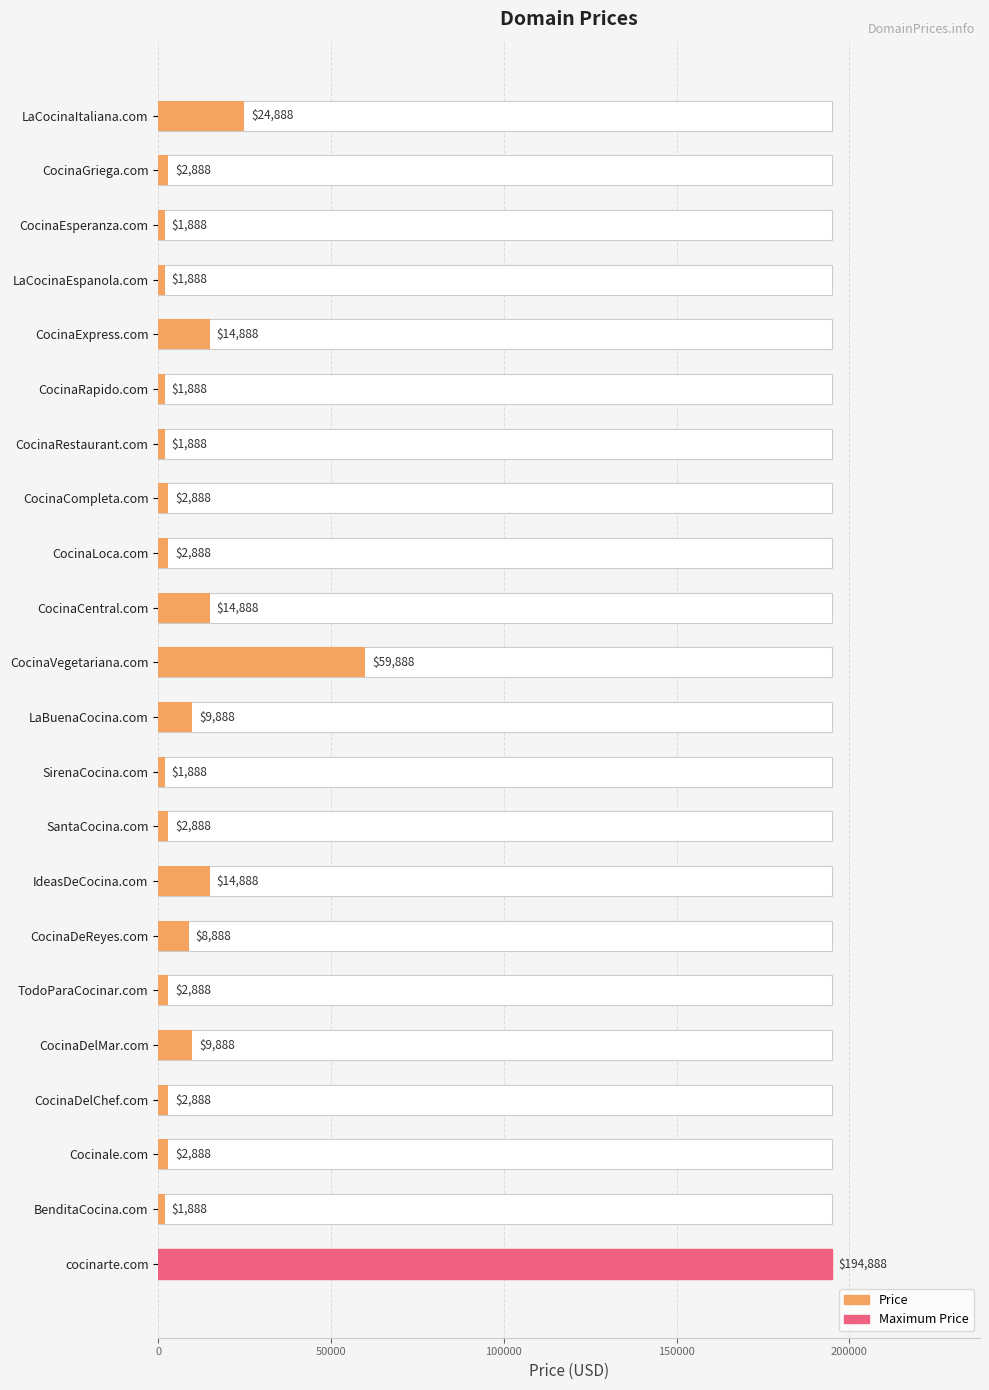

What position from the right is IdeasDeCocina.com?

8